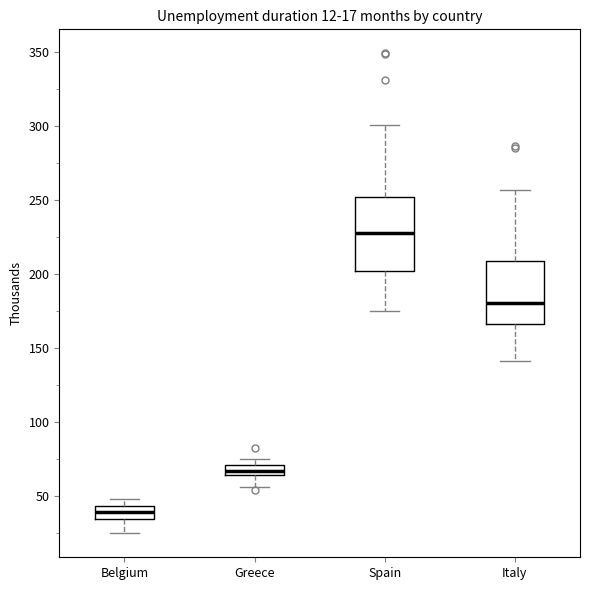

Comparing the boxes themselves (not the whiskers), which one is the tallest?

Spain